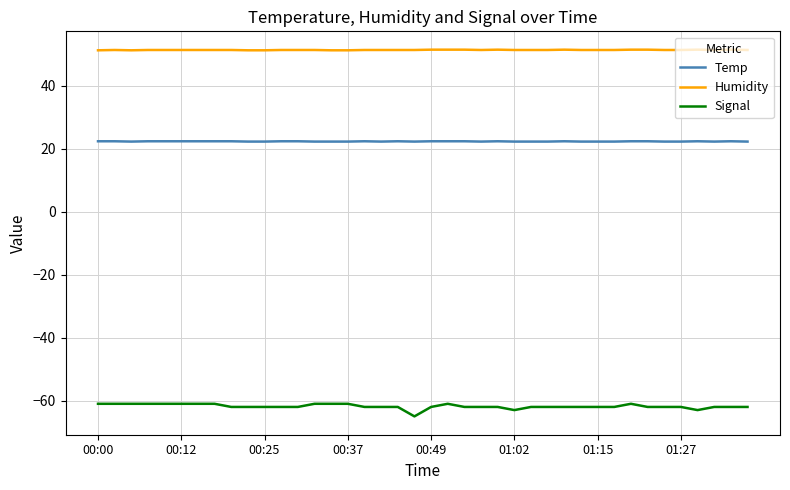

True or false: Temp and Humidity cross at least once.

False